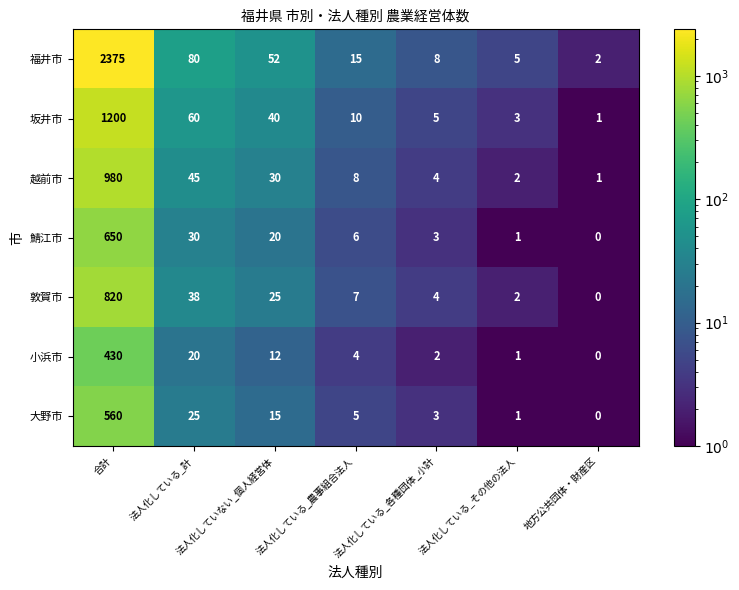

What is the sum of all 越前市 values?

1070